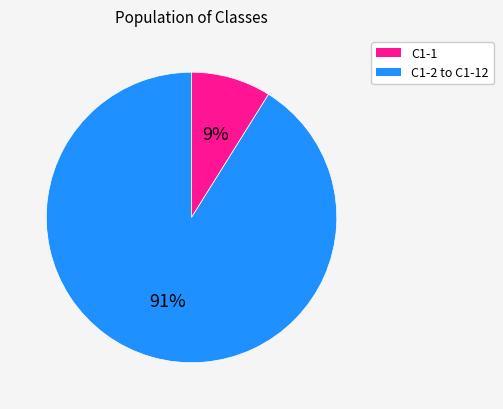

Is there any slice that represents more than half of the pie?

Yes